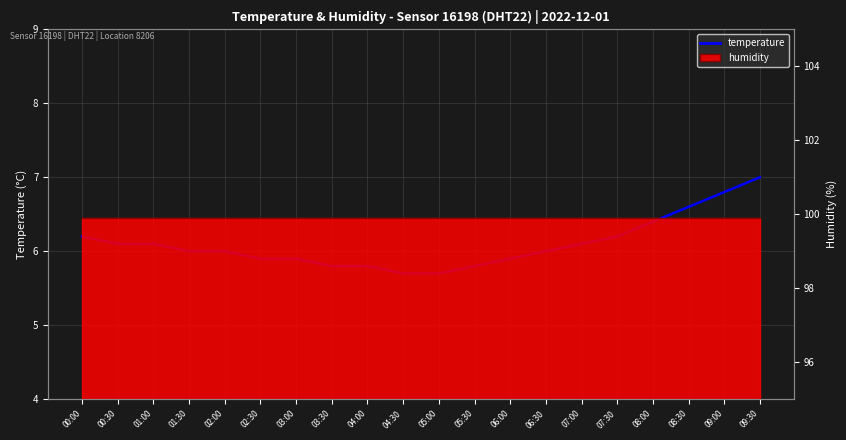

What is the sum of all values?

122.0